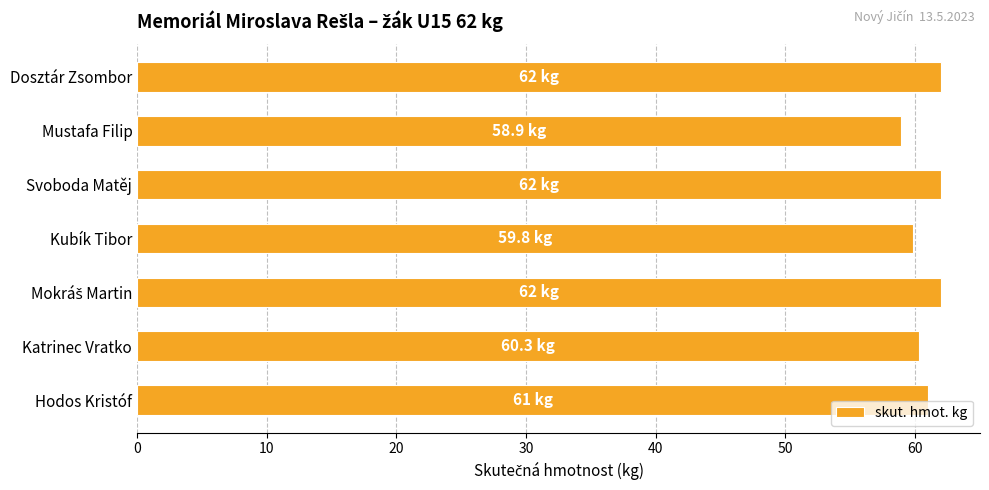

Between Katrinec Vratko and Mustafa Filip, which is larger?

Katrinec Vratko